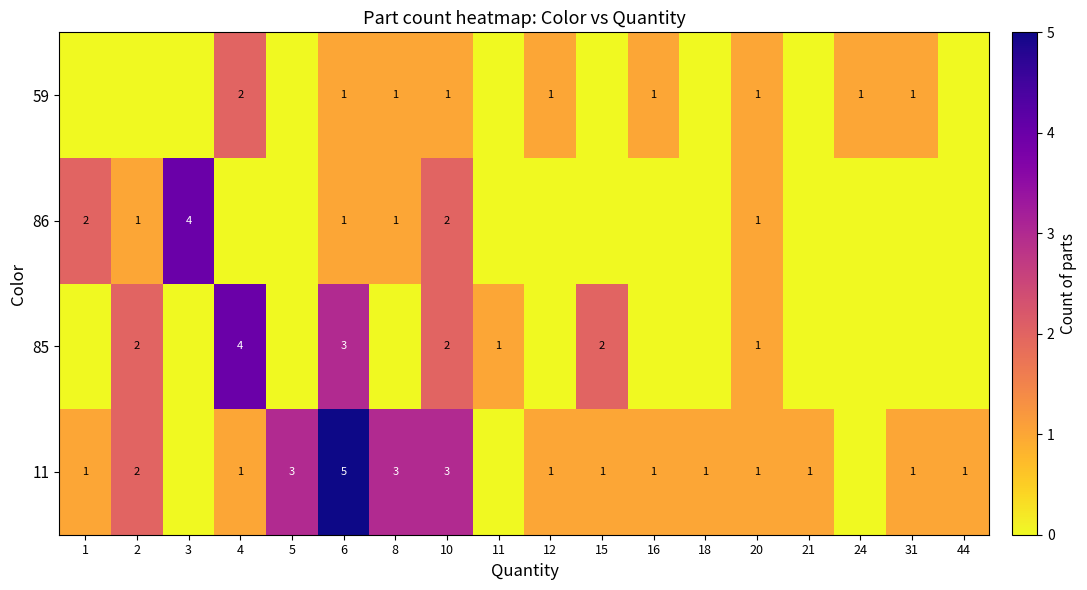

The 11 series shows 1 at 18. True or false?

True